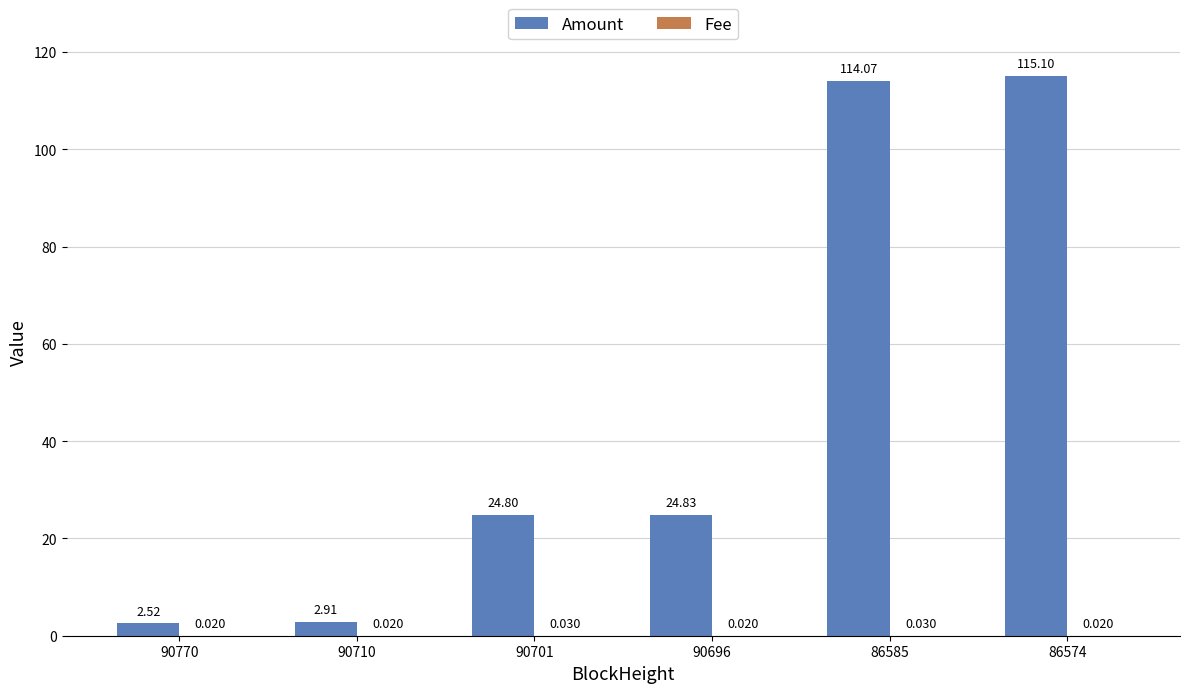

How many groups of bars are there?

6